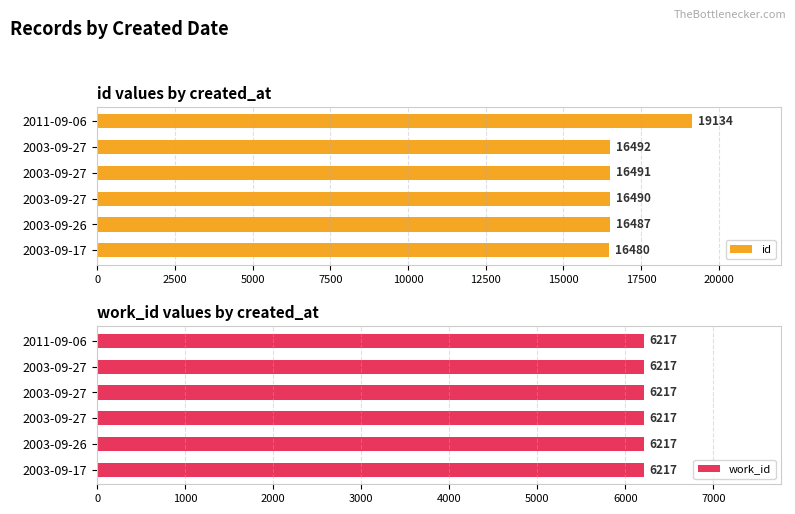

What is the maximum value shown in the chart?

19134.0